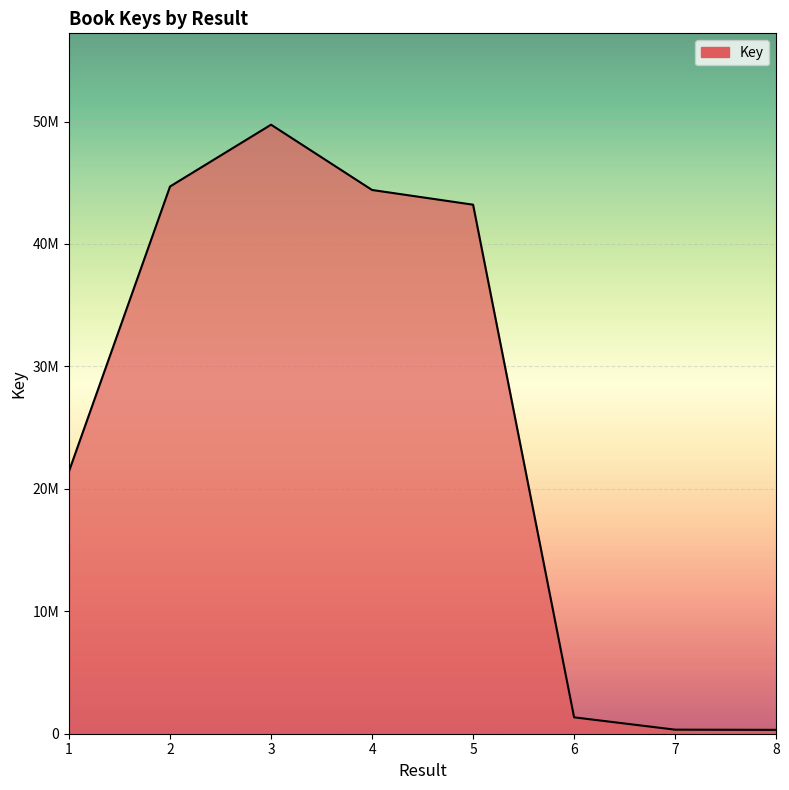

Rank the categories by value from lowest to highest.

8, 7, 6, 1, 5, 4, 2, 3